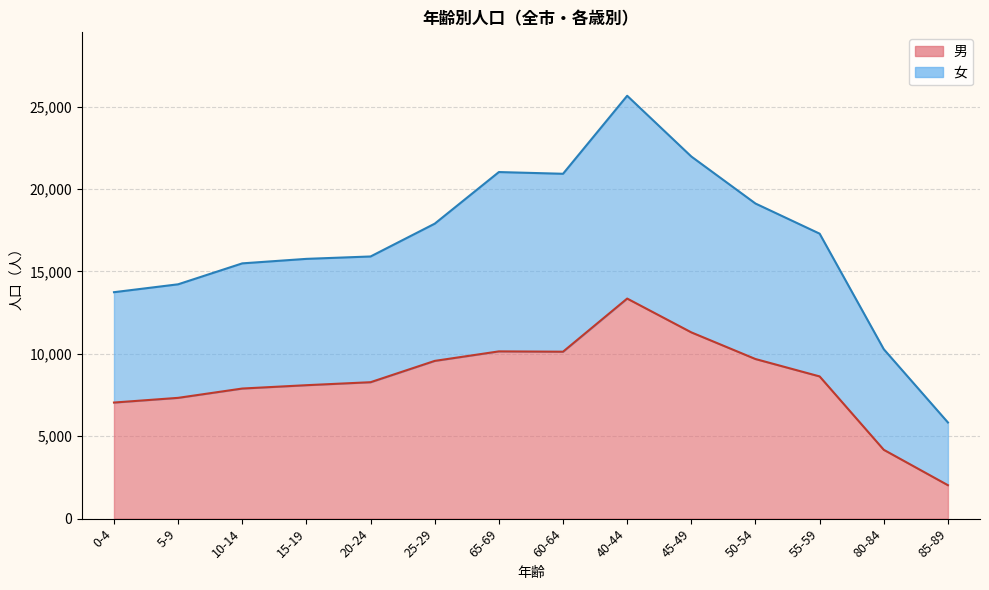

How many series are shown in this chart?

2